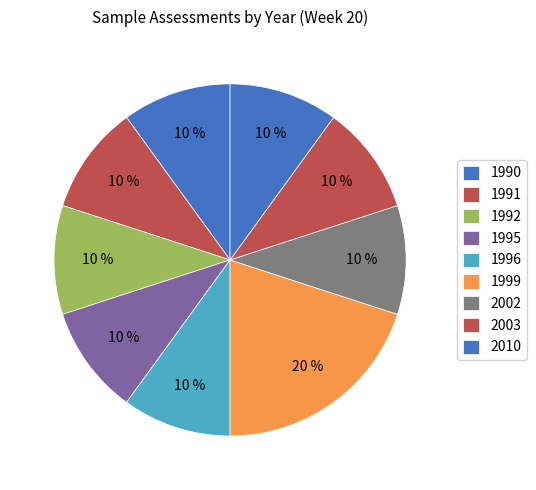

How many segments does this pie chart have?

9